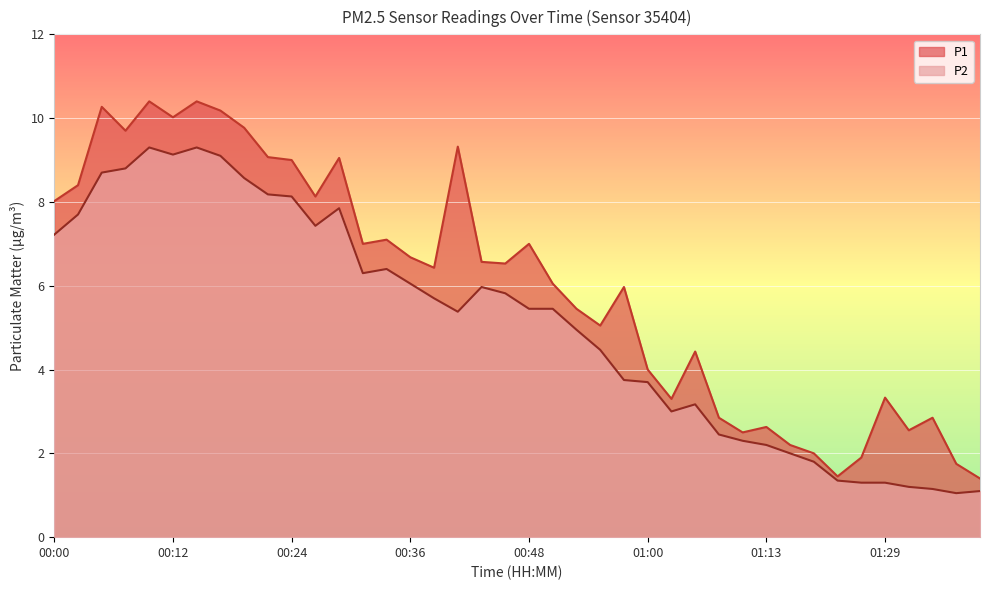

What is the average value of the P1 series?

6.0